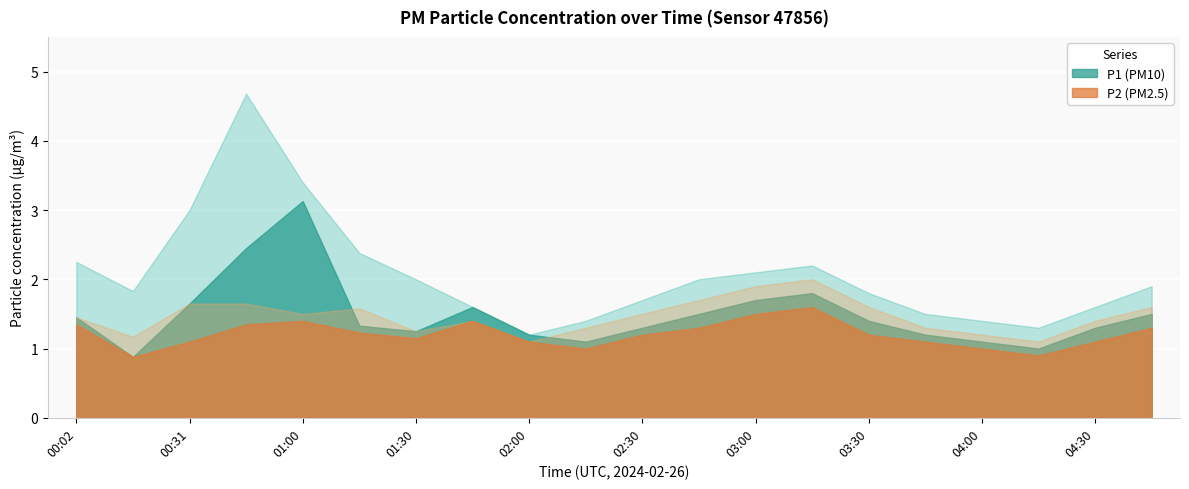

What position from the right is 01:15?

15